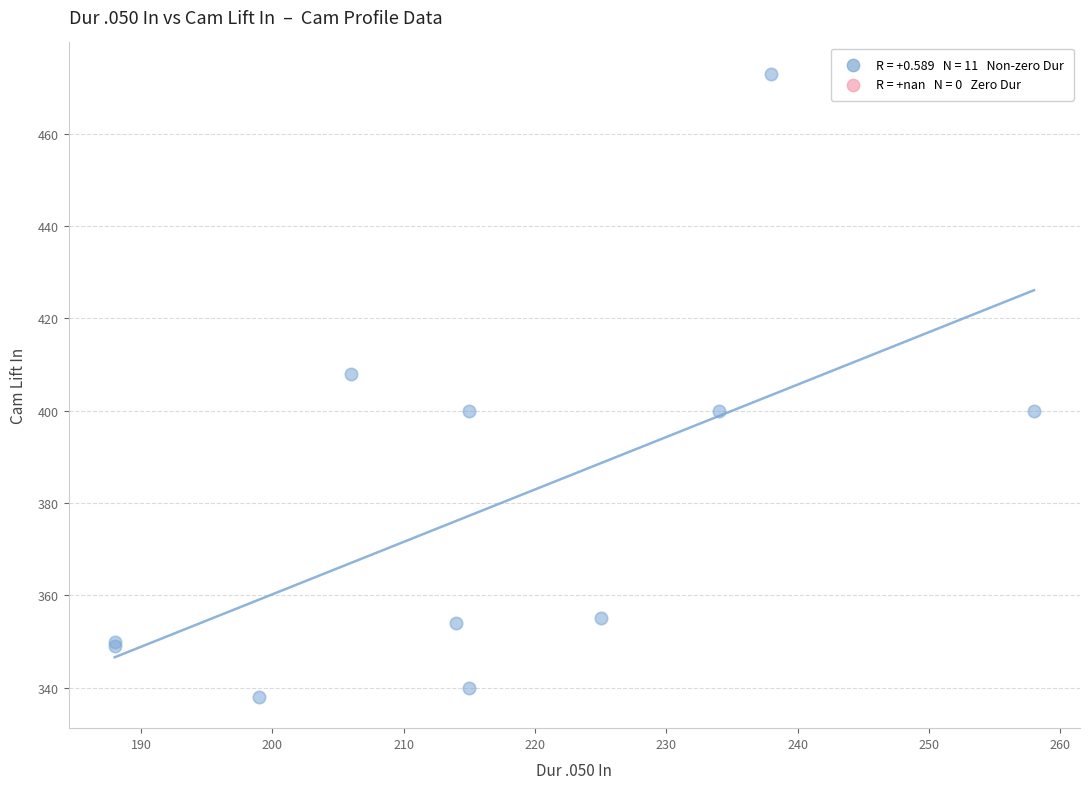

What Y value in the scatter plot is closest to 405?

408